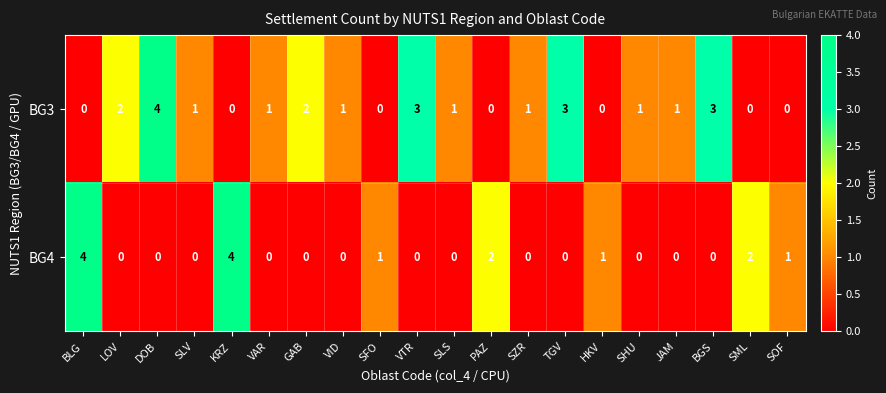

What is the greatest value displayed?

4